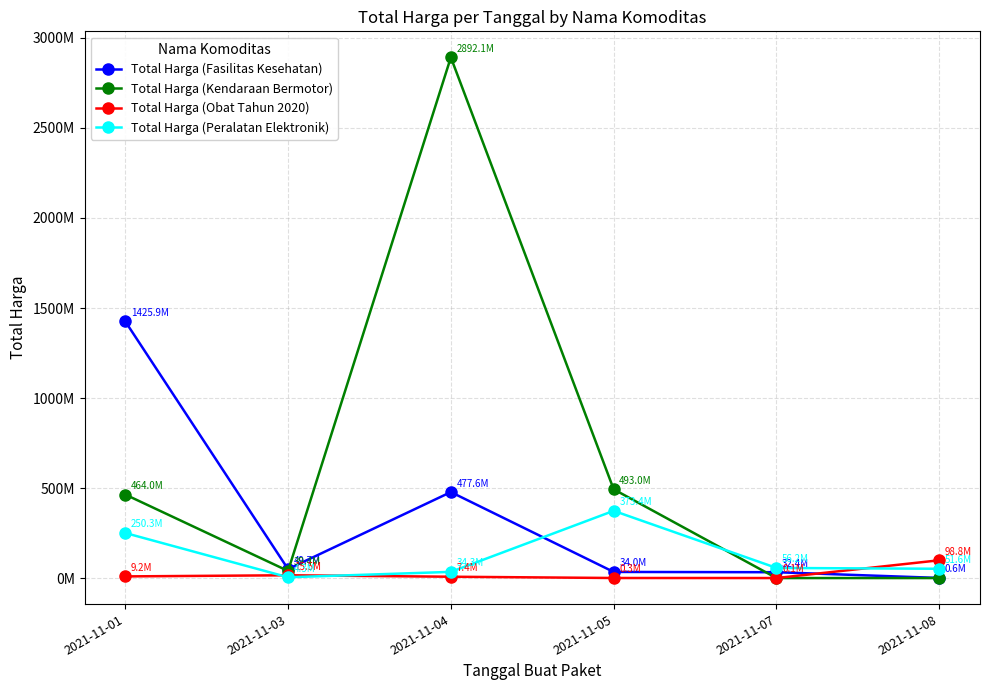

Does the chart have visible grid lines?

Yes